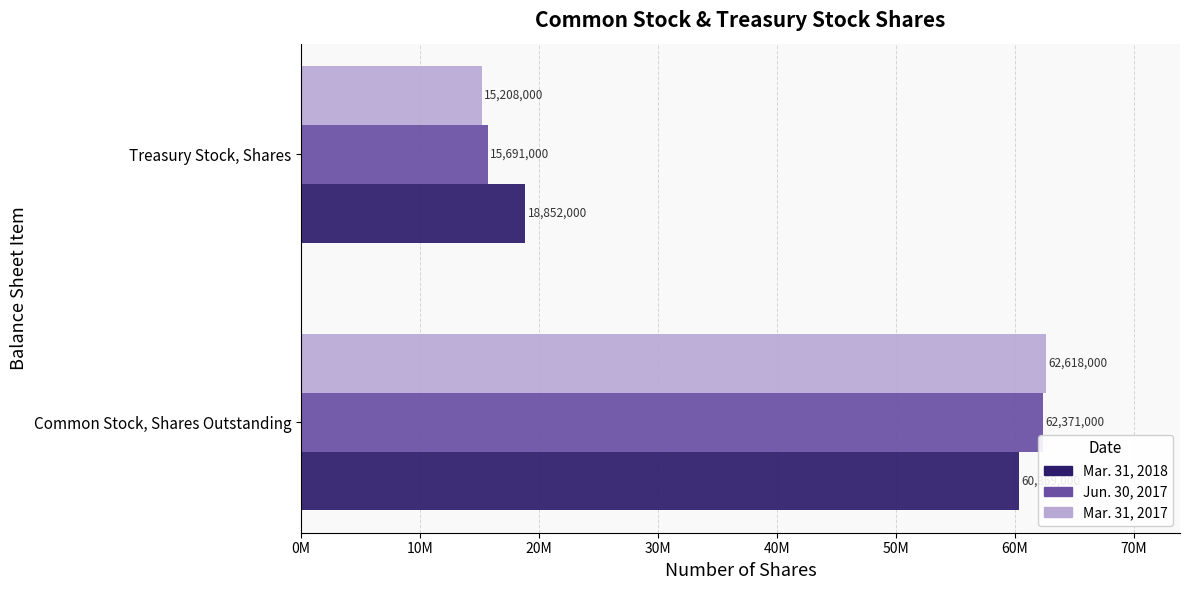

What are all the series names shown in the legend?

Mar. 31, 2018, Jun. 30, 2017, Mar. 31, 2017